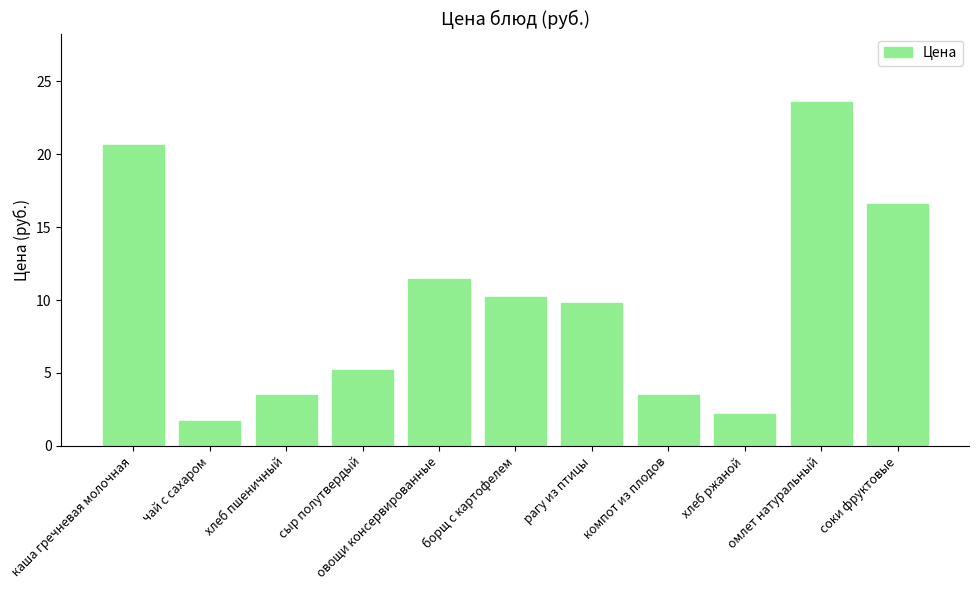

True or false: the data shows 35.2 at омлет натуральный.

False